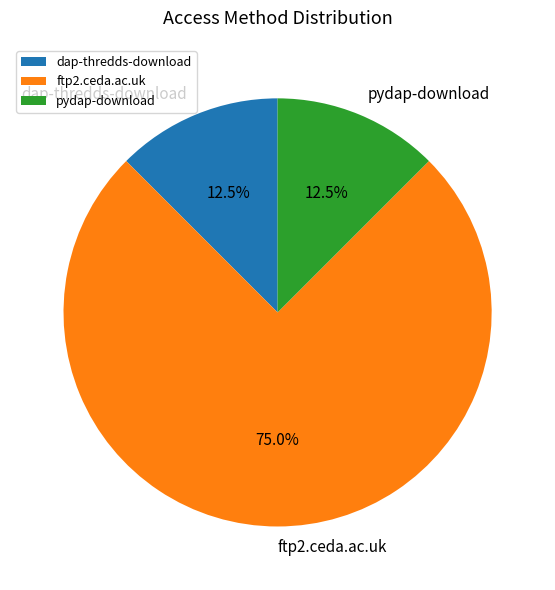

Does ftp2.ceda.ac.uk represent more than half of the total?

Yes